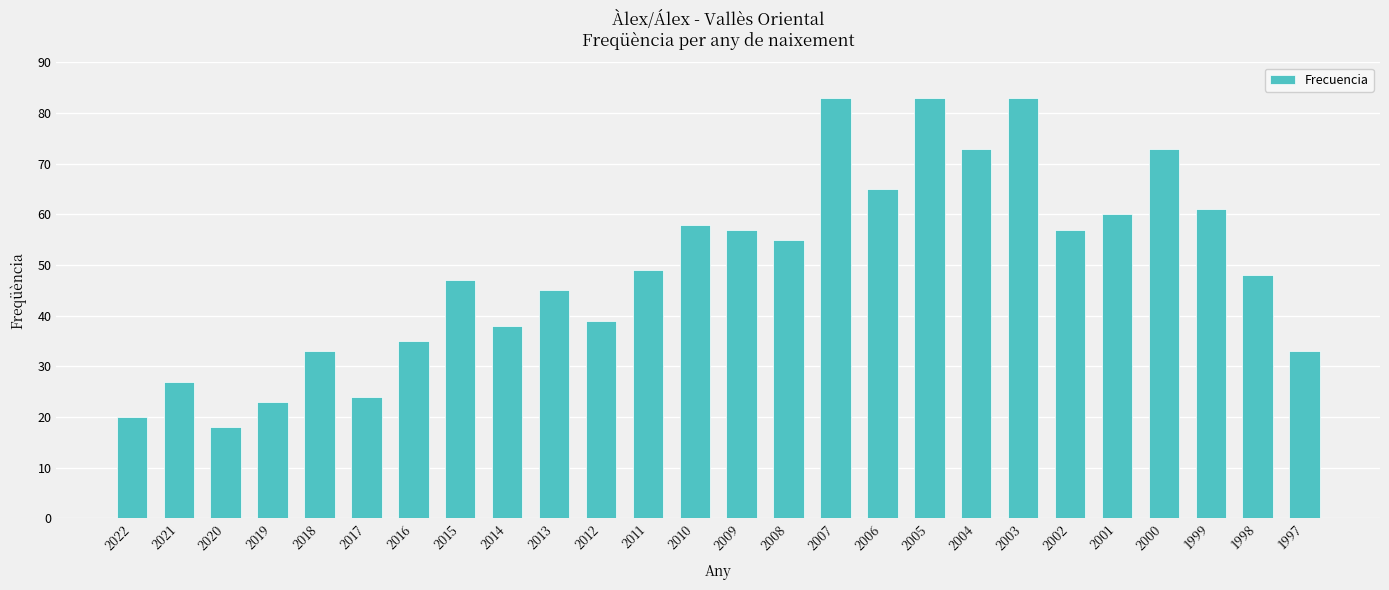

The chart shows a value of 73 at 2004. True or false?

True